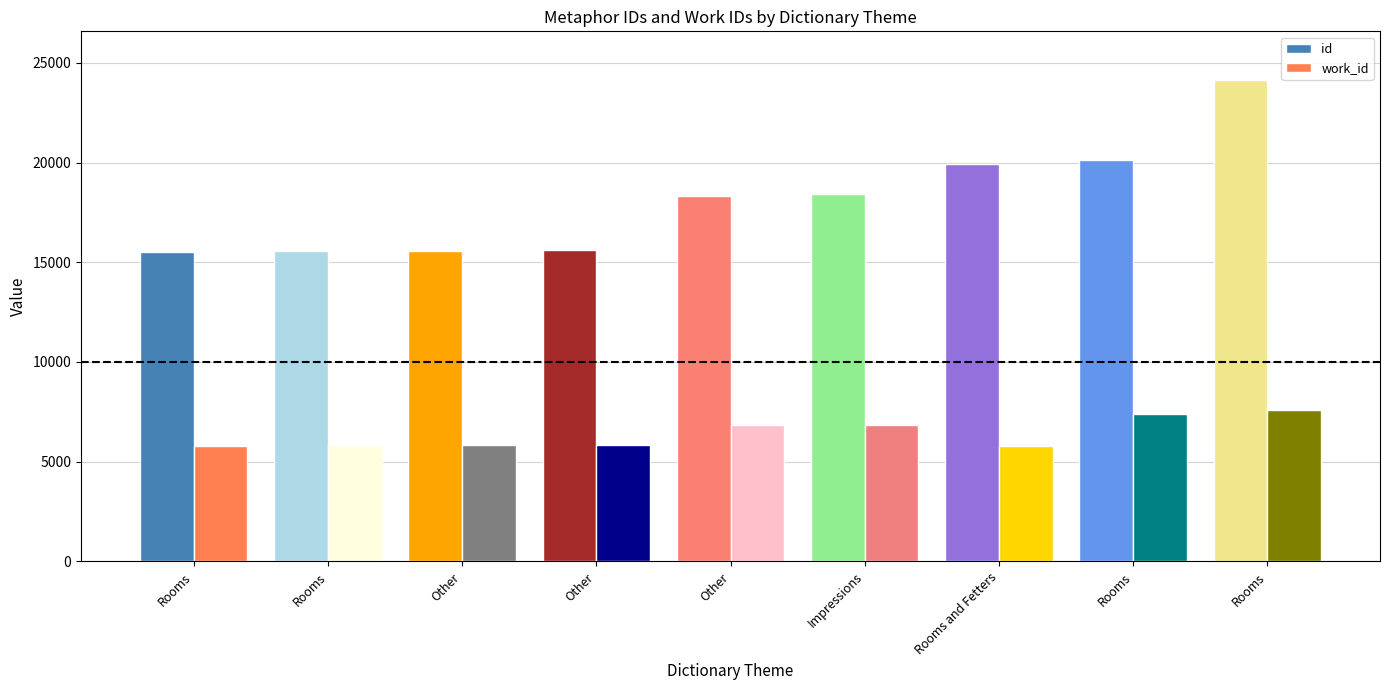

At how many categories does at least one series exceed 17368?

5